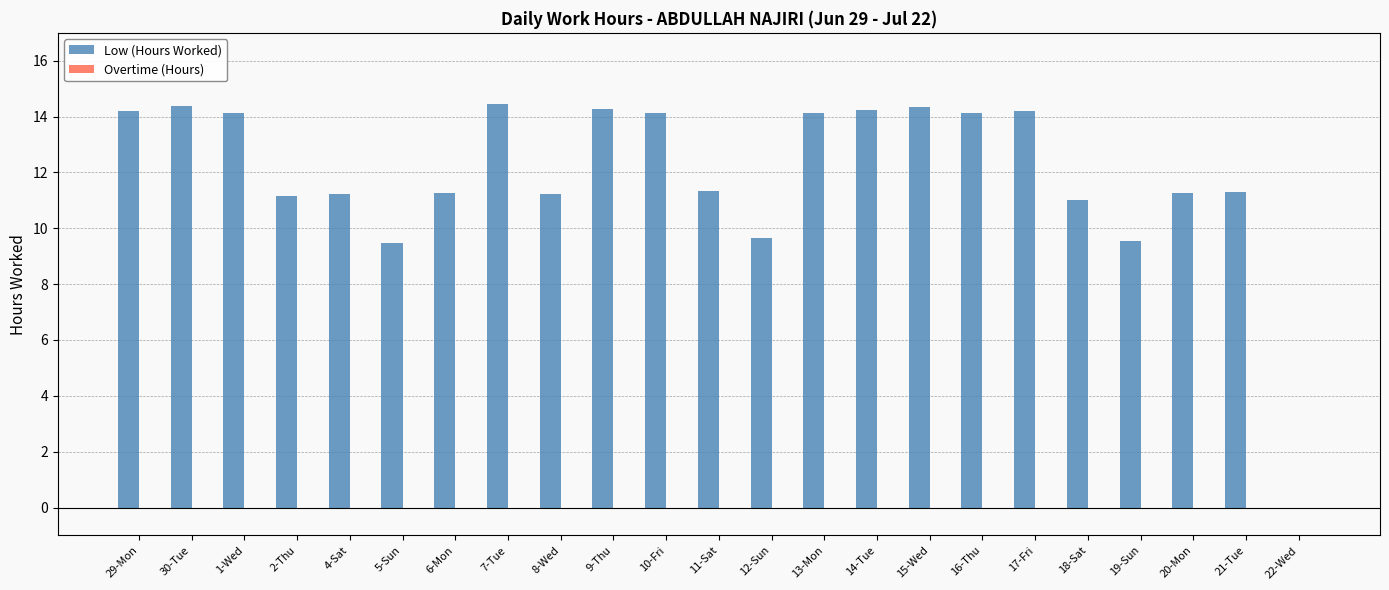

The value at 6-Mon is 11.3. True or false?

True